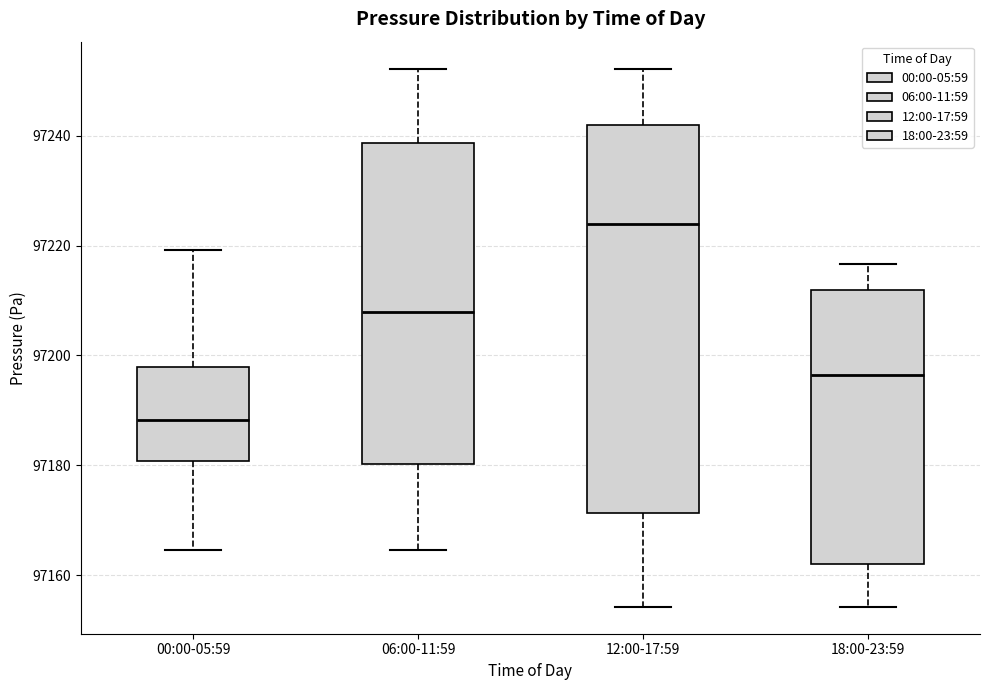

Comparing the boxes themselves (not the whiskers), which one is the tallest?

12:00-17:59